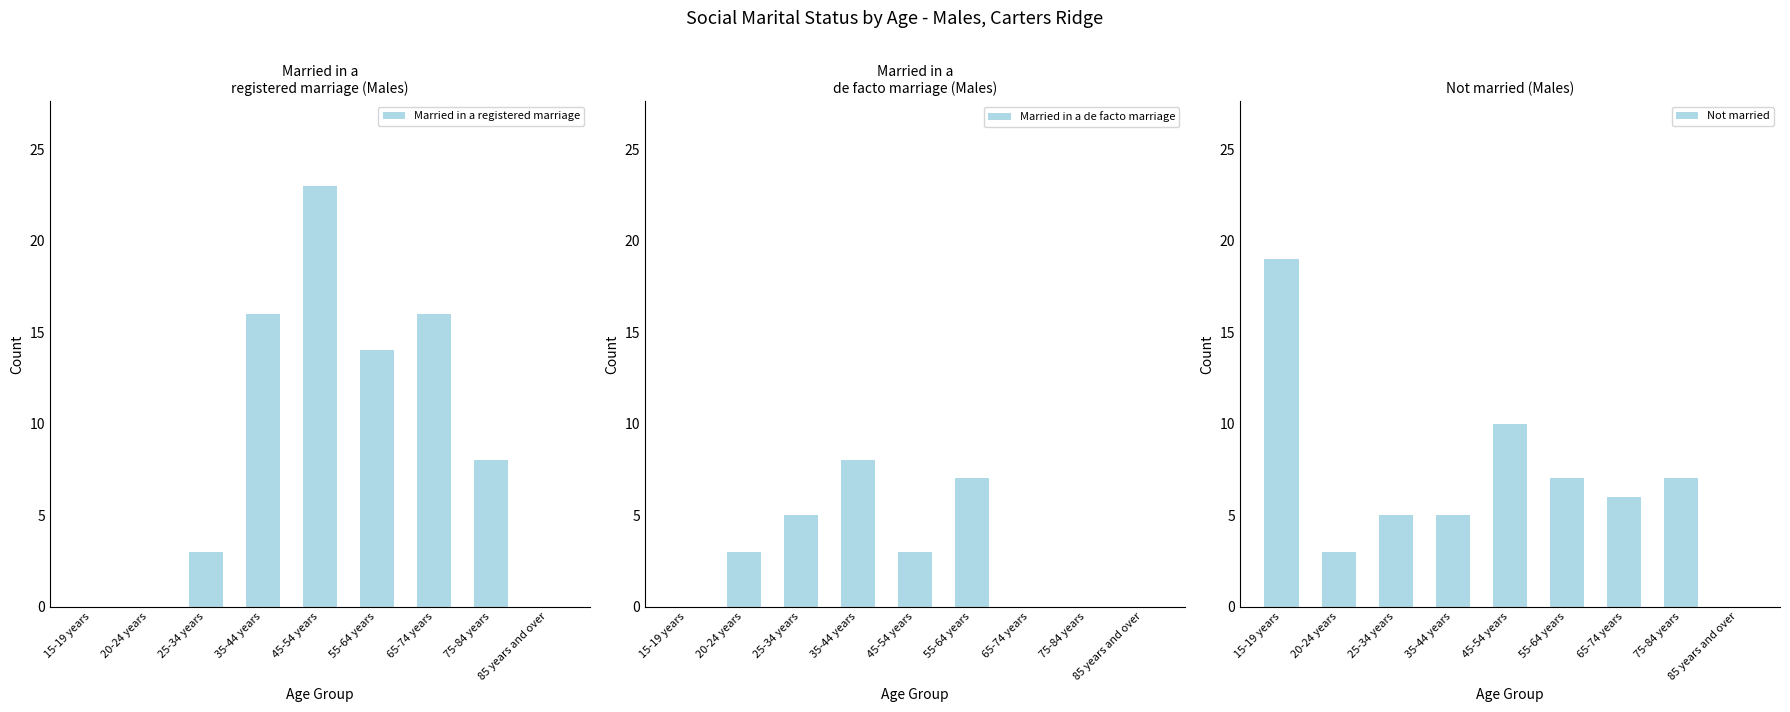

Are the bars grouped side by side (vs. stacked)?

Yes